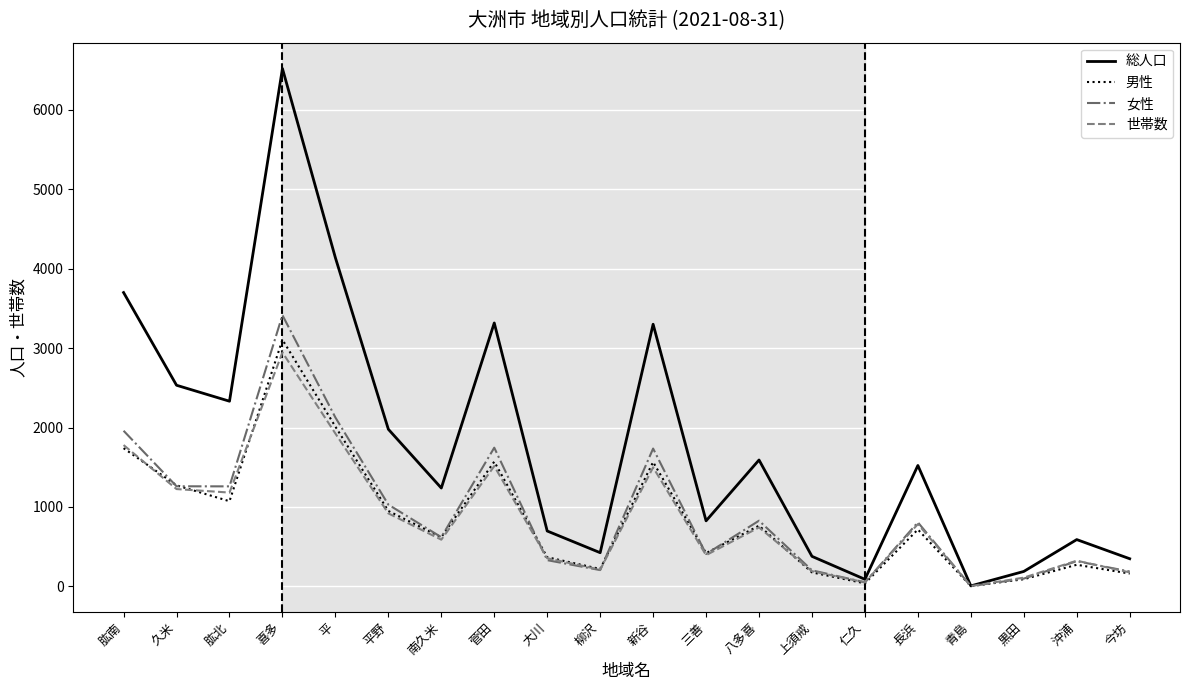

Between 新谷 and 三善, which series saw the biggest shift?

総人口